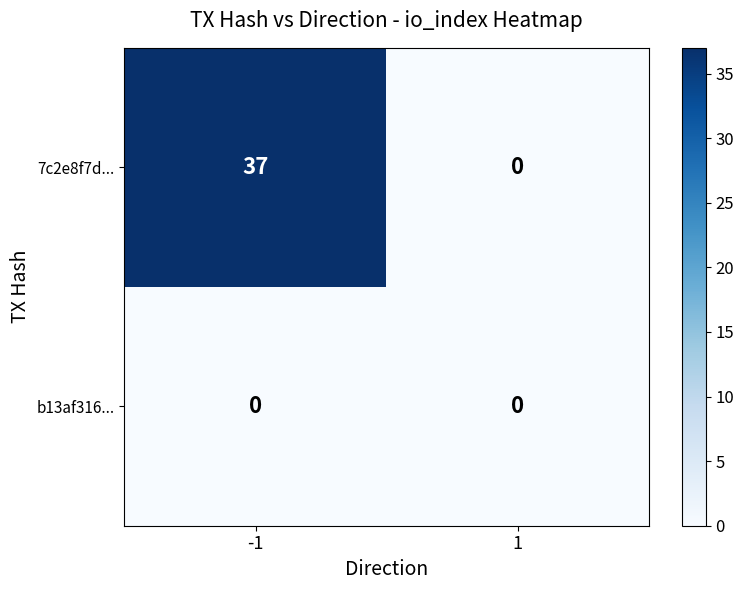

How many series are shown in this chart?

2